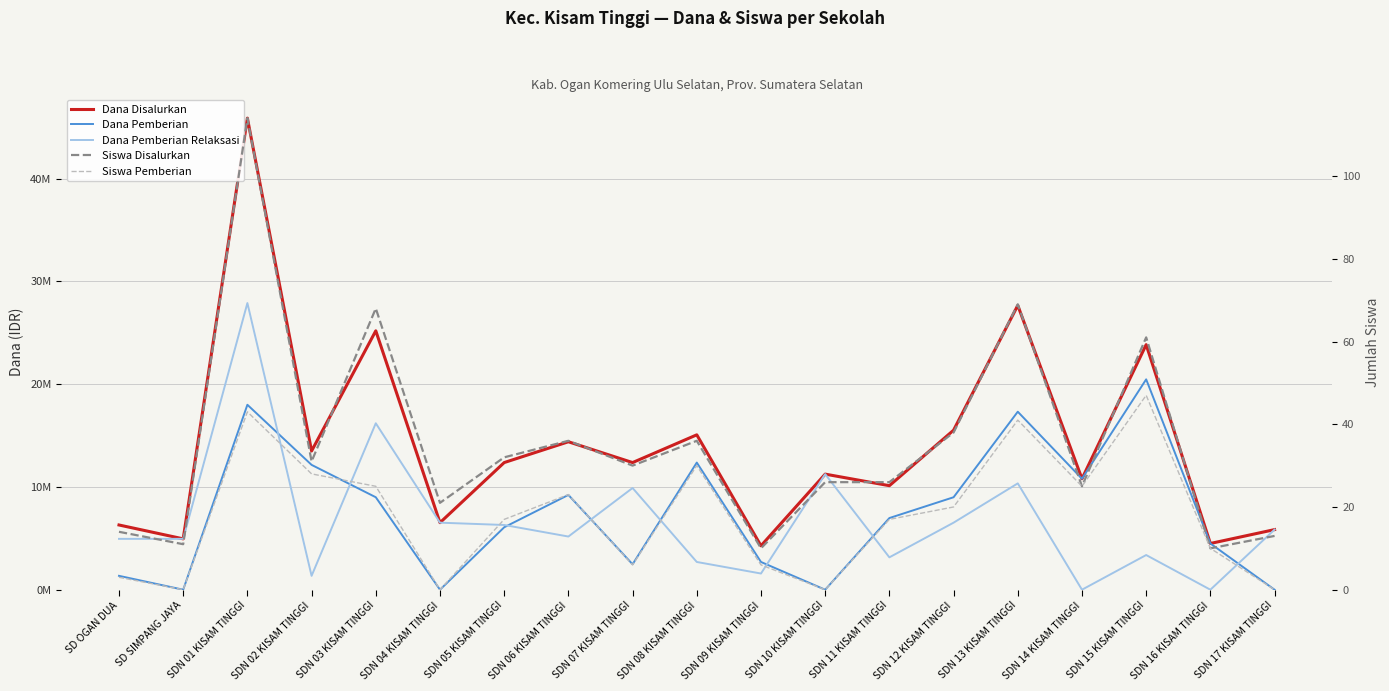

Rank the series by their maximum value, from lowest to highest.

Siswa Pemberian, Siswa Disalurkan, Dana Pemberian, Dana Pemberian Relaksasi, Dana Disalurkan